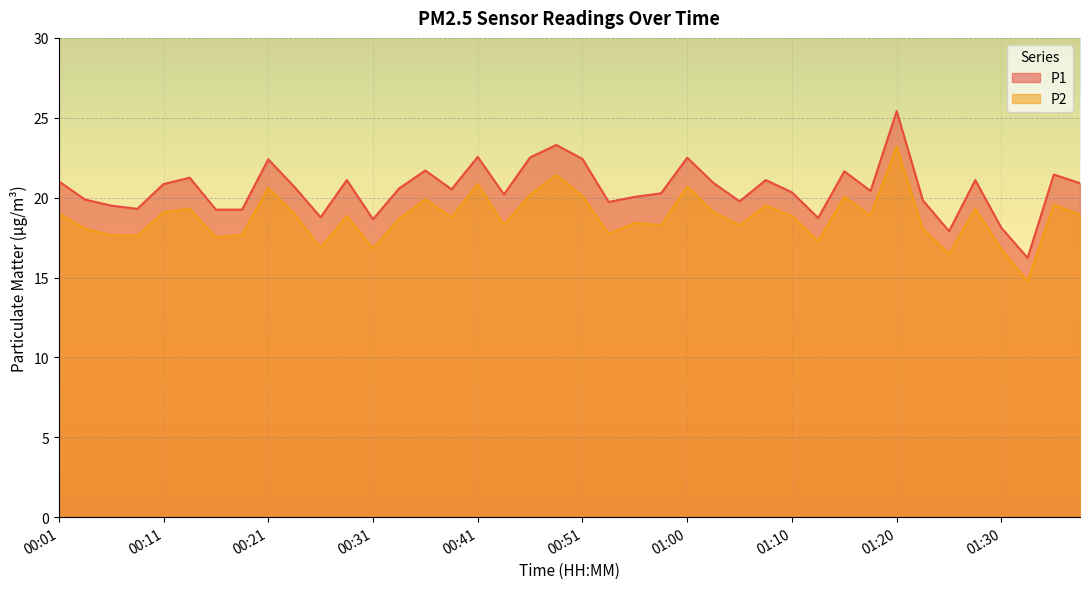

Reading left to right, extract all data points from this chart.

P1: 21.0	19.9	19.5	19.3	20.9	21.2	19.2	19.2	22.4	20.7	18.8	21.1	18.6	20.6	21.7	20.5	22.6	20.2	22.5	23.3	22.4	19.7	20.1	20.3	22.5	20.9	19.8	21.1	20.3	18.7	21.6	20.4	25.4	19.8	17.9	21.1	18.1	16.2	21.4	20.9
P2: 19.0	18.1	17.6	17.6	19.1	19.3	17.5	17.7	20.6	19.0	16.9	18.9	16.8	18.7	19.9	18.8	20.9	18.3	20.2	21.4	20.1	17.7	18.4	18.3	20.7	19.1	18.3	19.5	18.9	17.3	20.1	18.9	23.2	18.1	16.5	19.3	16.8	14.8	19.6	18.9